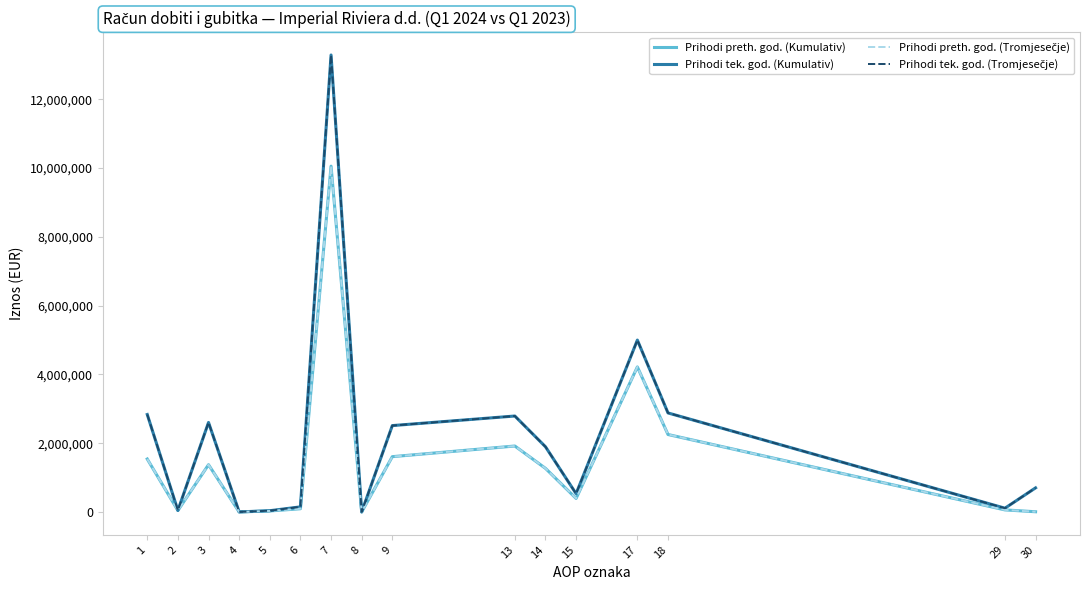

At which category is the sum across all series the highest?

7